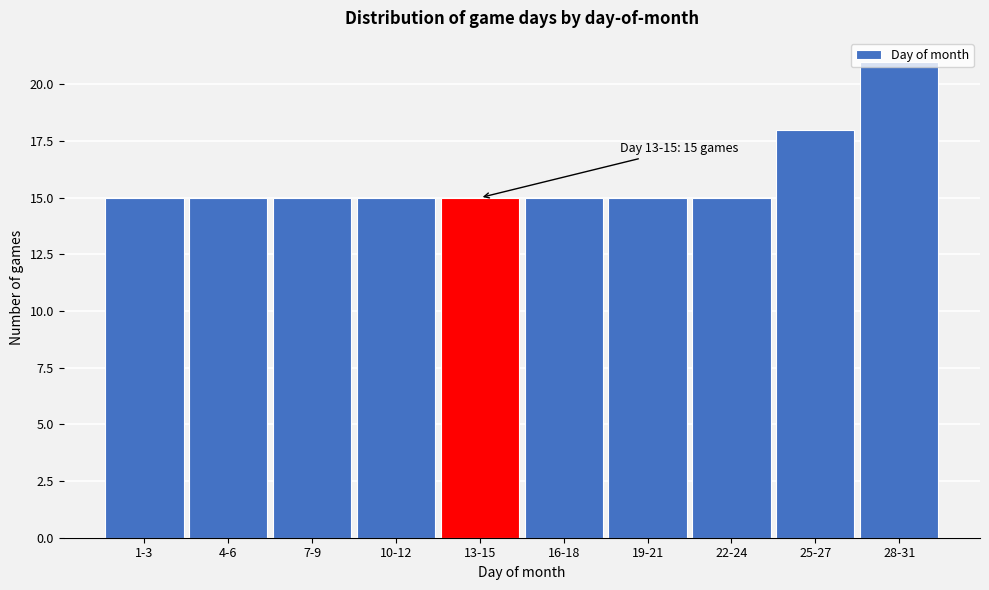

What is the difference between the values at 19-21 and 28-31?

6